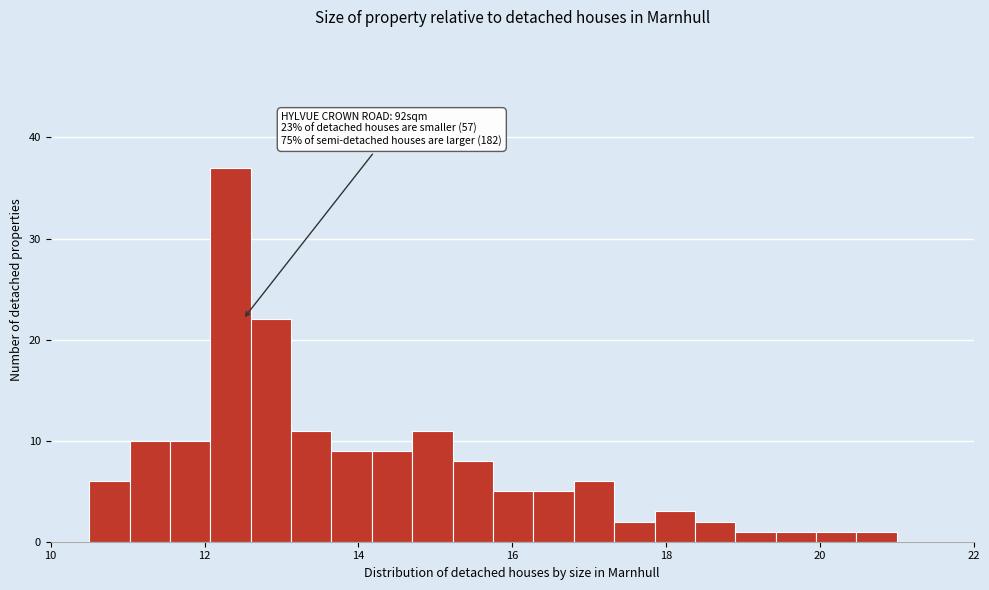

Around what value on the x-axis is the tallest bar? Give the approximate position of its centre, as read against the axis.

12.4